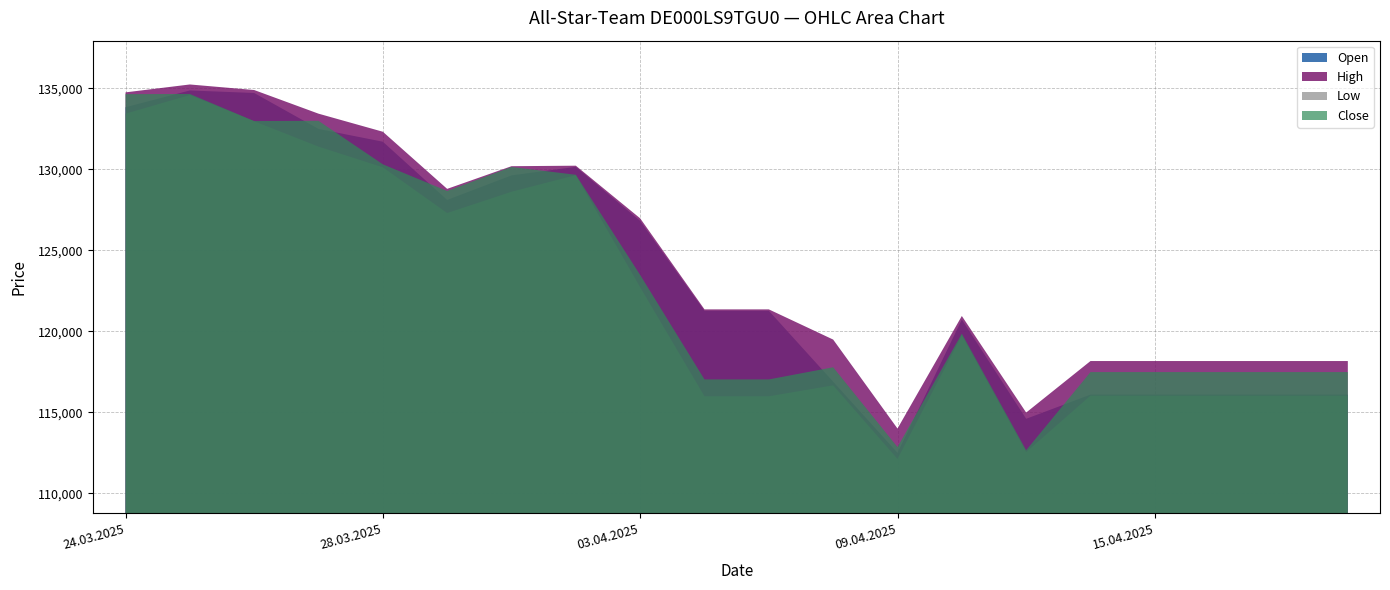

What is the minimum value for Close?

112659